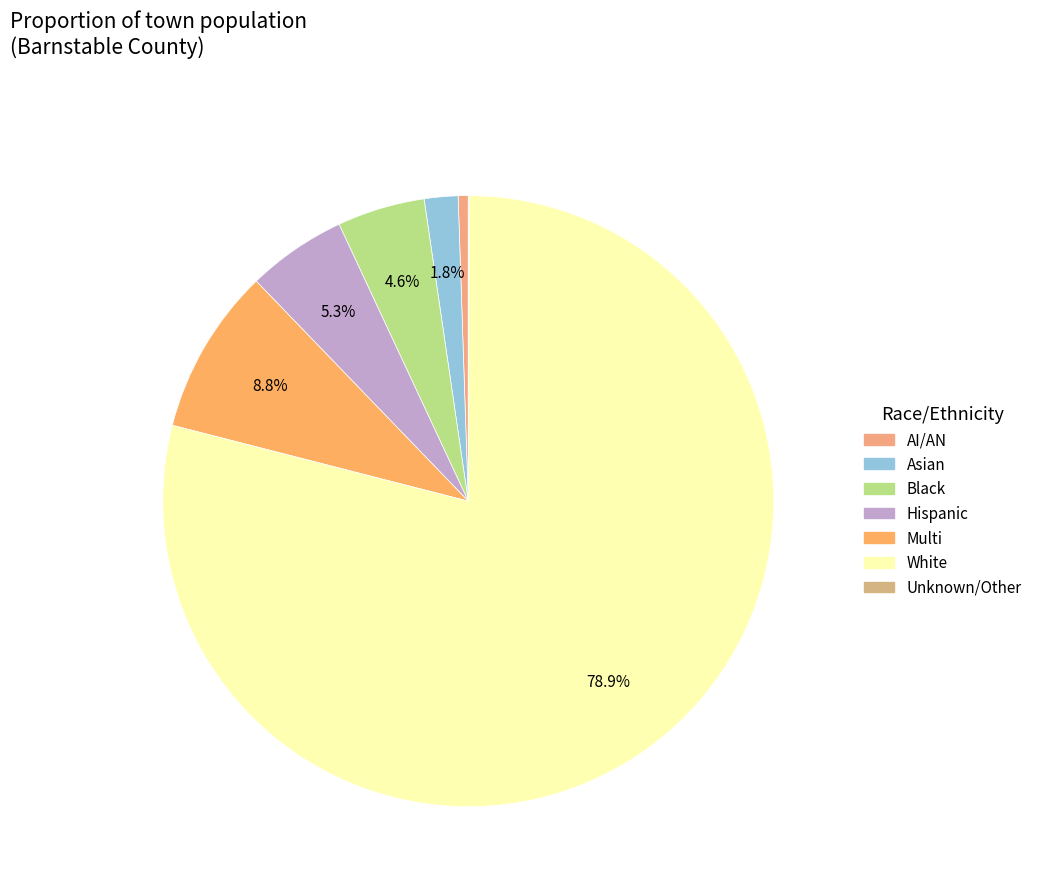

Does White account for over 50% of the chart?

Yes